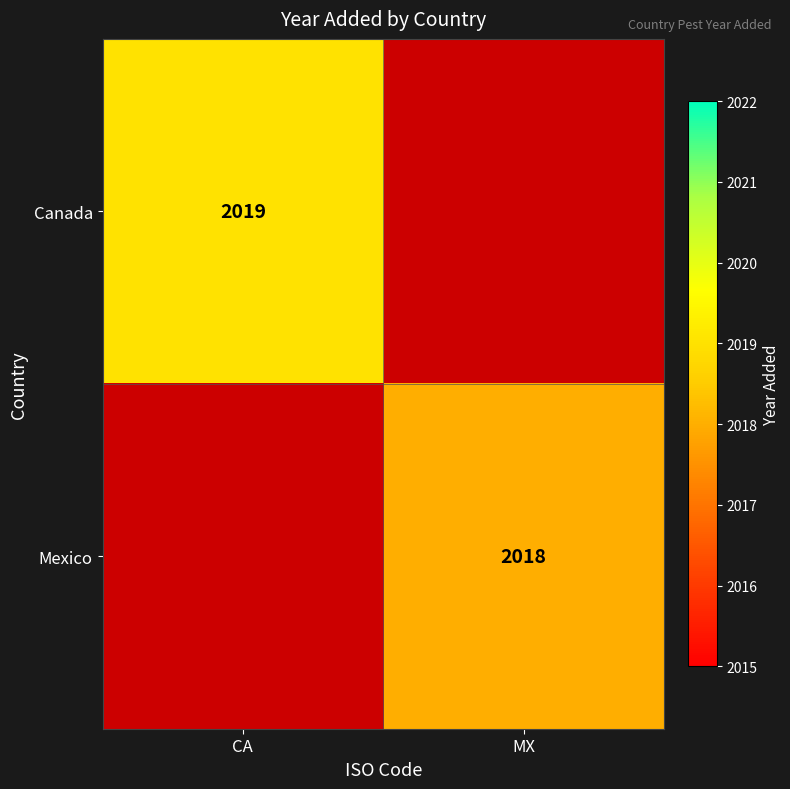

The Mexico series shows 2018 at MX. True or false?

True